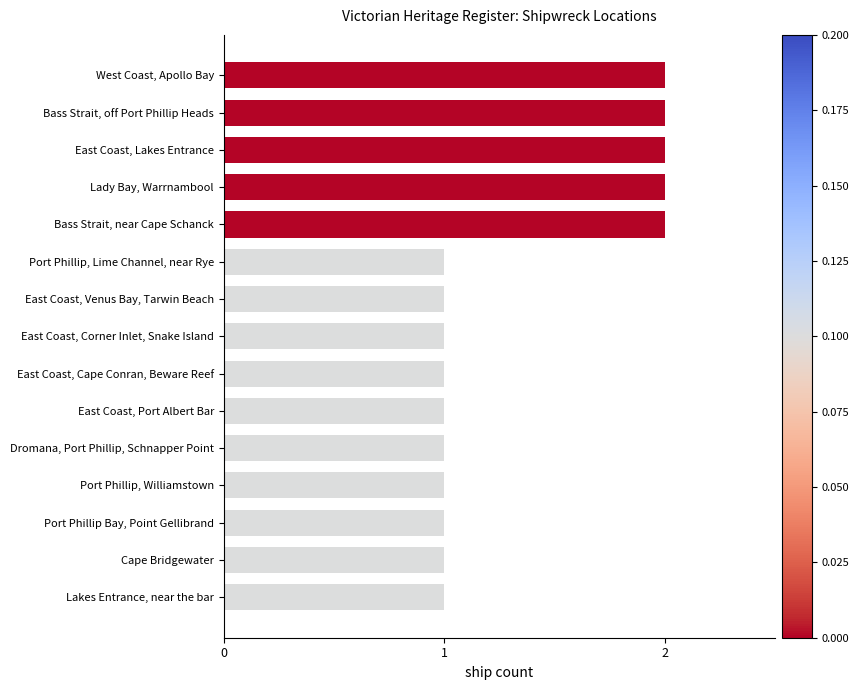

Reading top to bottom, what are all the values shown in this chart?

West Coast, Apollo Bay=2	Bass Strait, off Port Phillip Heads=2	East Coast, Lakes Entrance=2	Lady Bay, Warrnambool=2	Bass Strait, near Cape Schanck=2	Port Phillip, Lime Channel, near Rye=1	East Coast, Venus Bay, Tarwin Beach=1	East Coast, Corner Inlet, Snake Island=1	East Coast, Cape Conran, Beware Reef=1	East Coast, Port Albert Bar=1	Dromana, Port Phillip, Schnapper Point=1	Port Phillip, Williamstown=1	Port Phillip Bay, Point Gellibrand=1	Cape Bridgewater=1	Lakes Entrance, near the bar=1